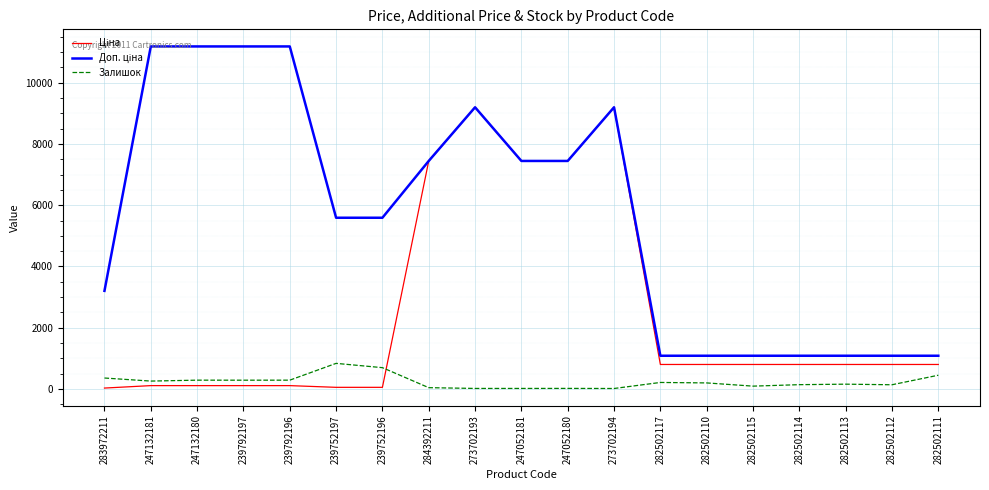

The Залишок series shows 1136.3 at 239752196. True or false?

False